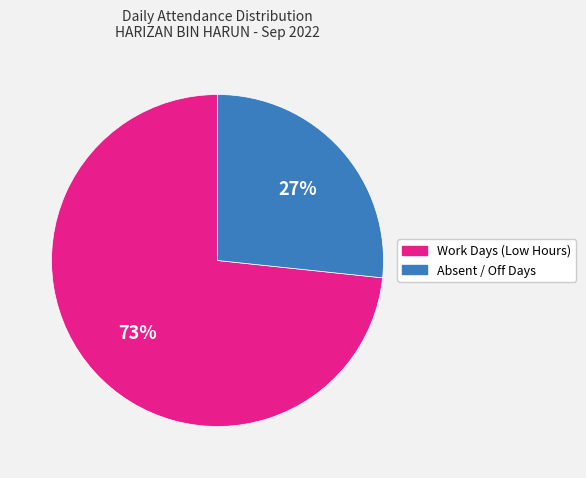

Is there a majority slice in this chart?

Yes